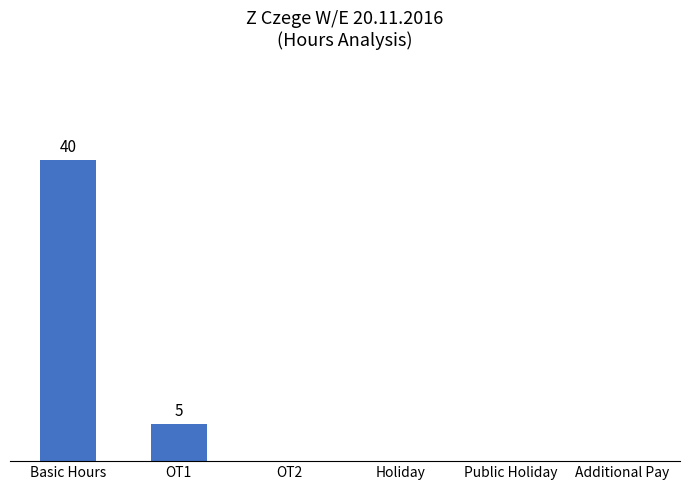

Are the bars horizontal?

No